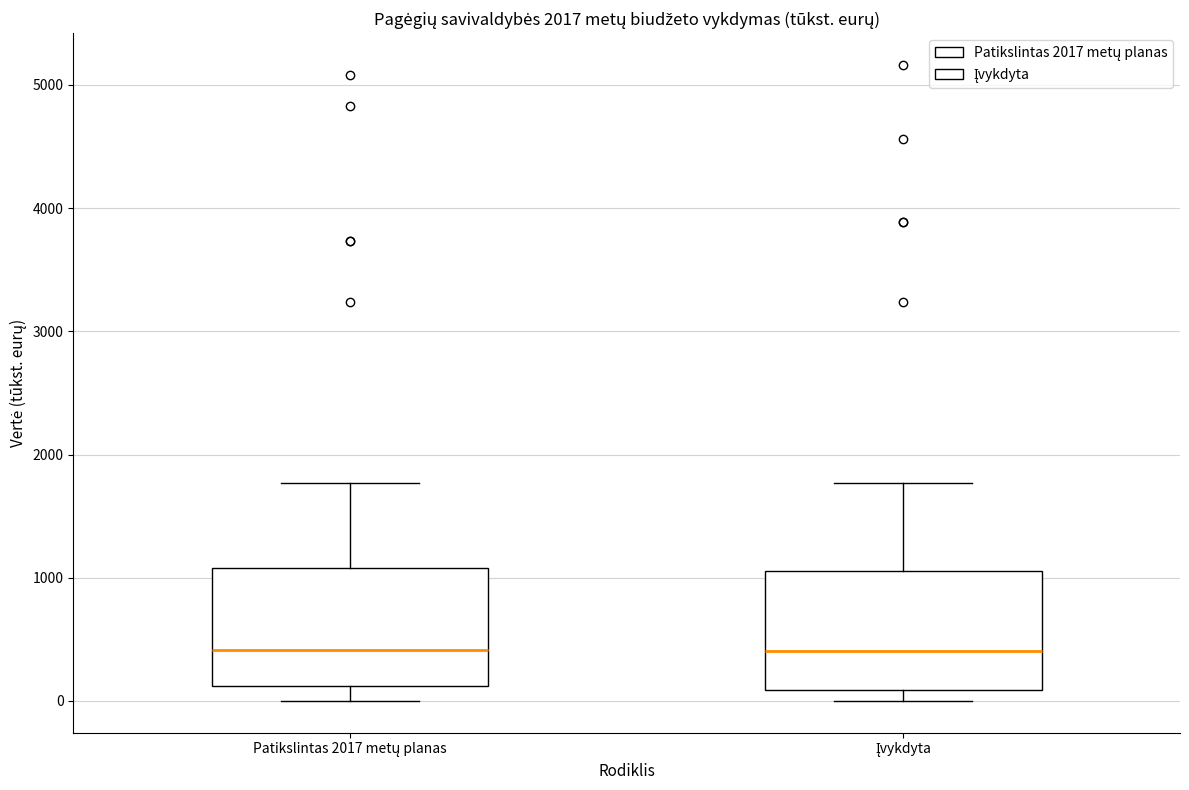

Where does the upper whisker of the box for Įvykdyta end on the y-axis? The values are not printed on the chart, so give them approximately, as read against the axis.

1800